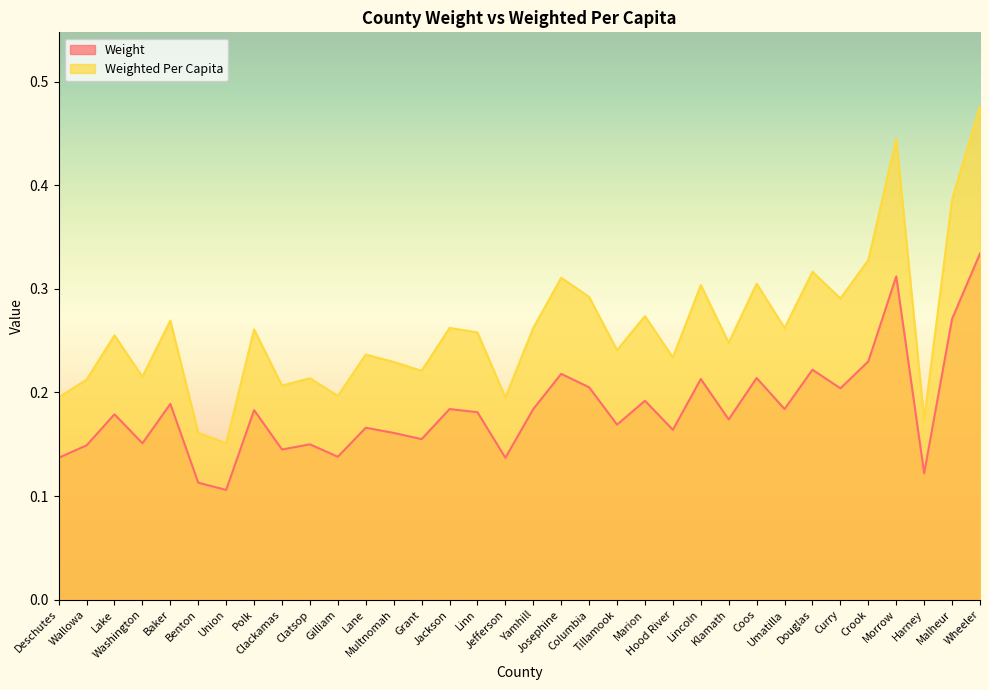

Is it true that Weight equals 0.1 at Douglas?

False